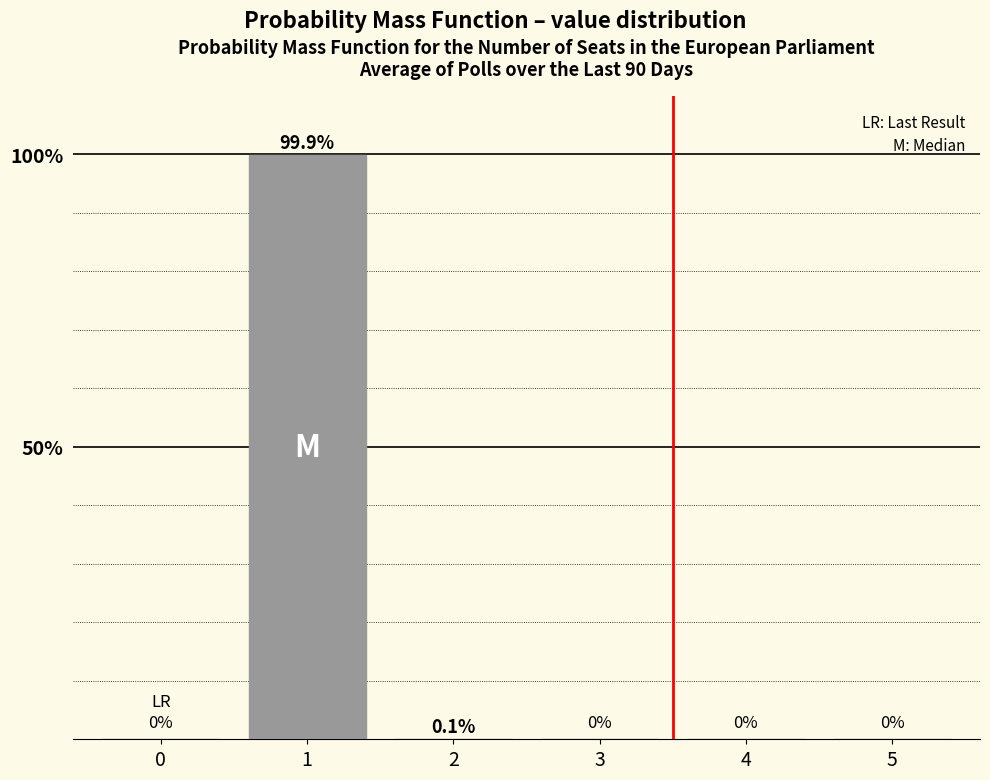

Reading right to left, extract all data points from this chart.

5=0.0	4=0.0	3=0.0	2=0.1	1=99.9	0=0.0